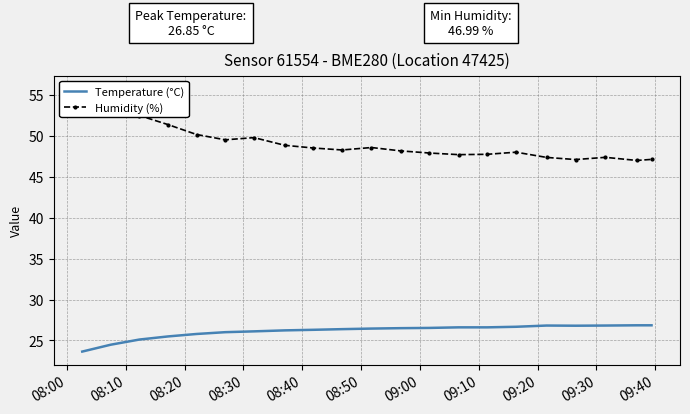

Which series has the widest spread of values?

Humidity (%)